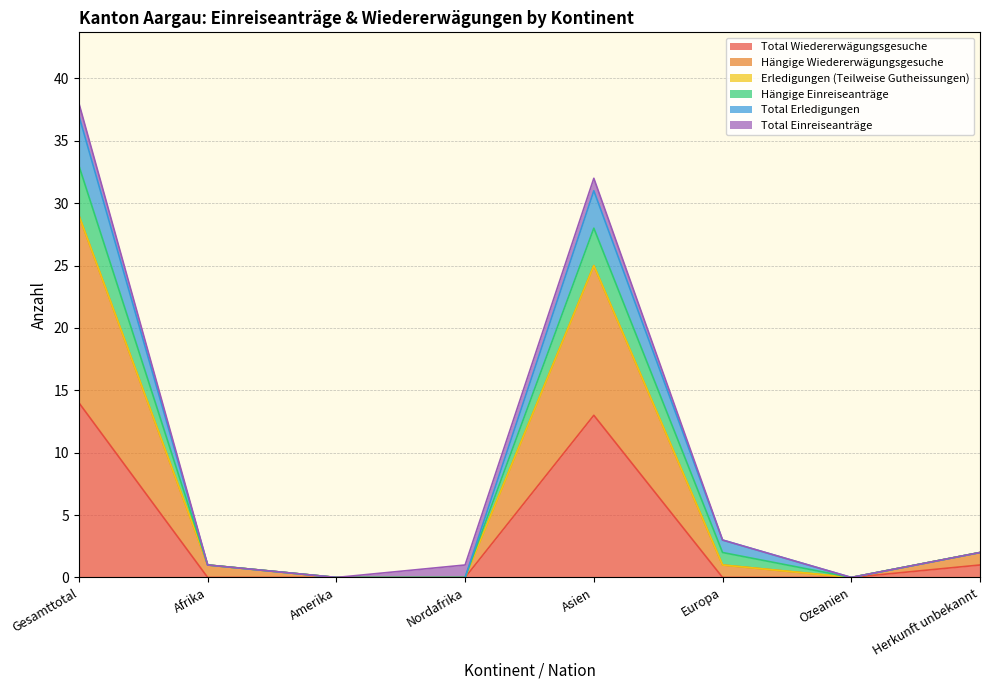

At which category does Hängige Einreiseanträge reach its first local peak?

Asien